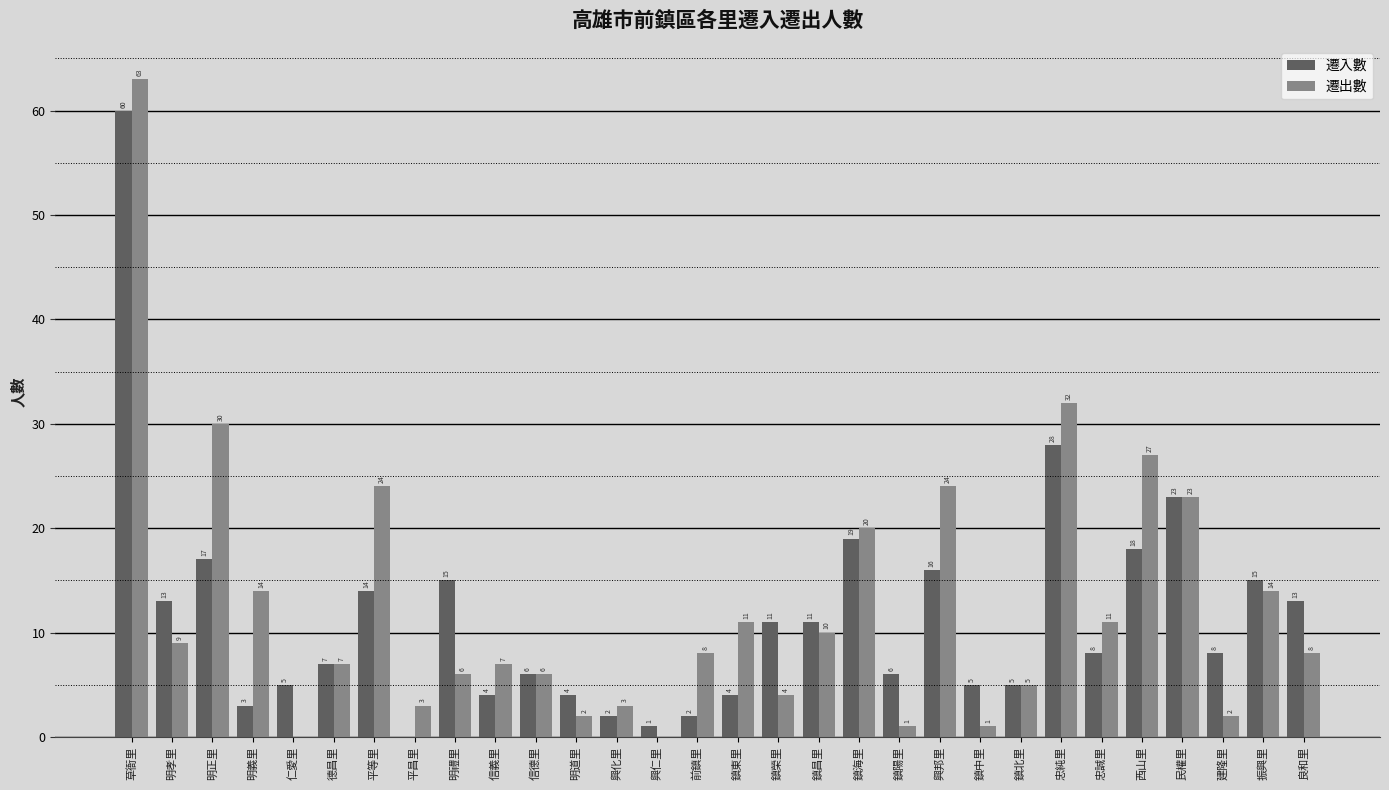

Between 明孝里 and 平昌里, which series saw the biggest shift?

遷入數